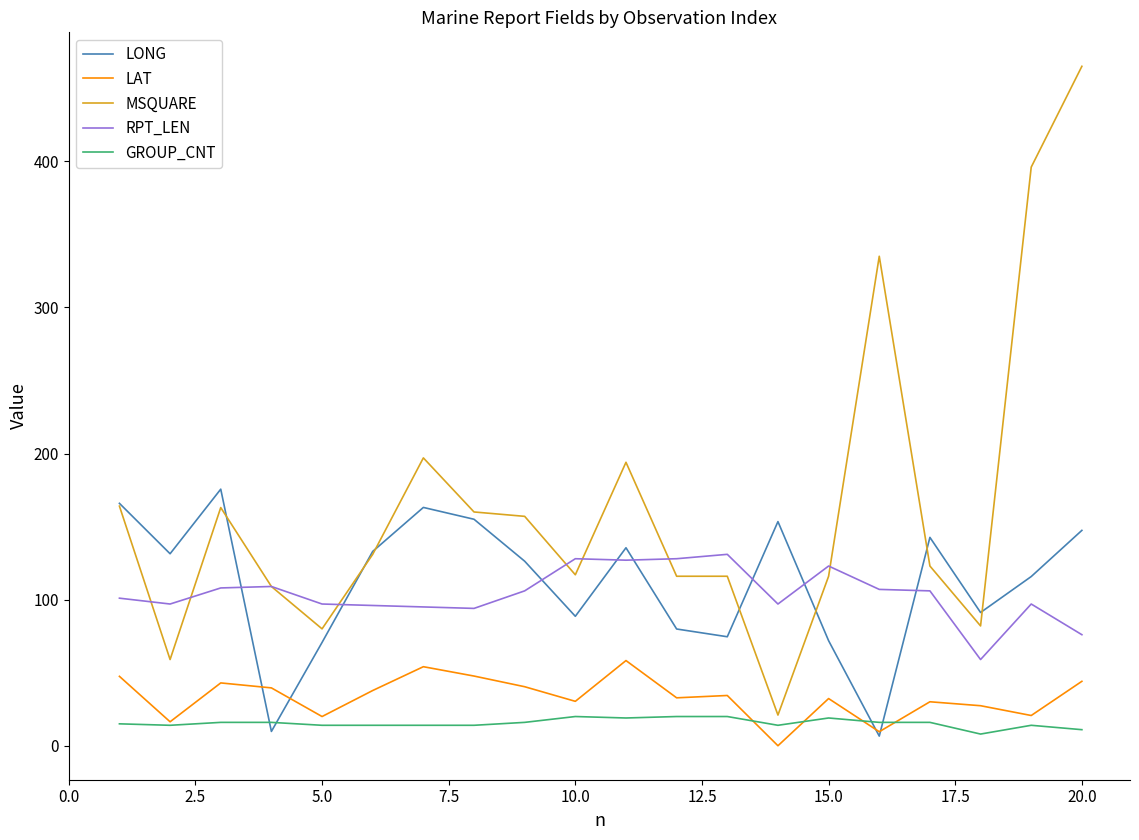

True or false: GROUP_CNT and RPT_LEN intersect in this chart.

False